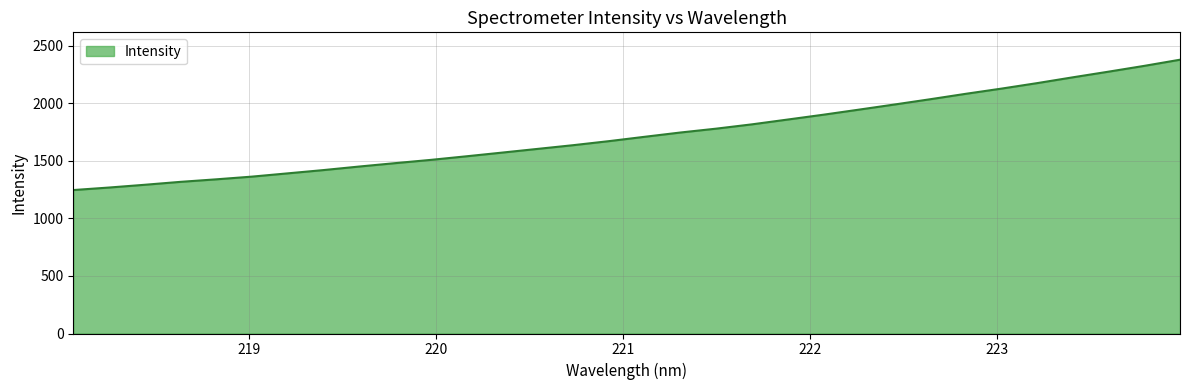

What is the difference between the maximum and minimum values?

1132.6